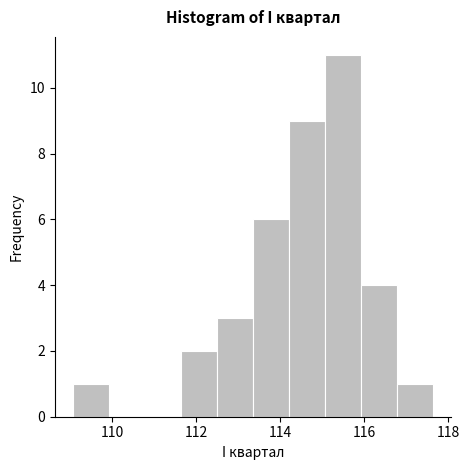

Which range on the x-axis has the tallest bar?

115.0 to 116.0